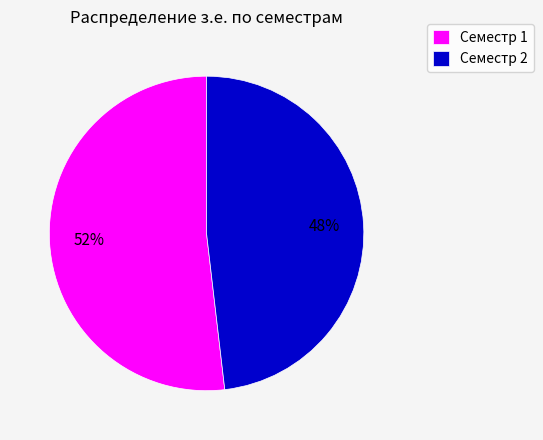

Rank the categories by value from highest to lowest.

Семестр 1, Семестр 2